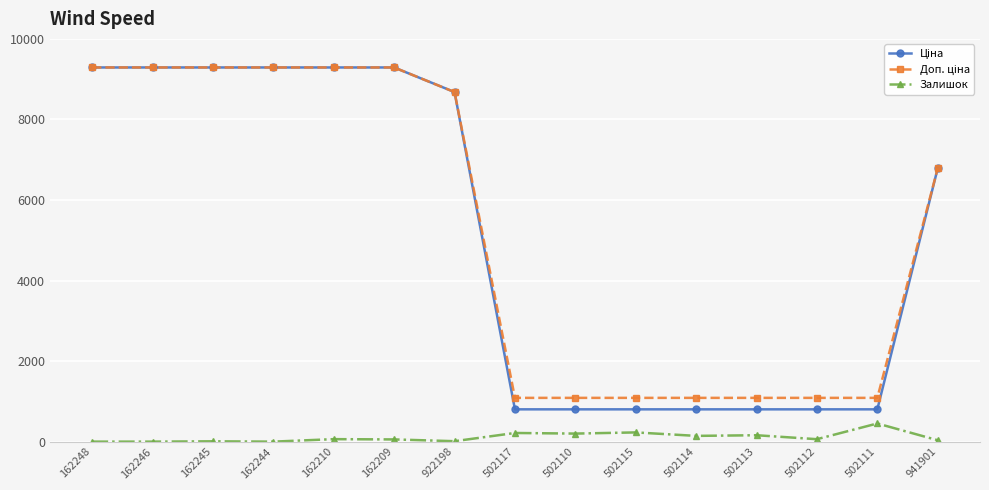

What is the maximum value shown in the chart?

9290.5